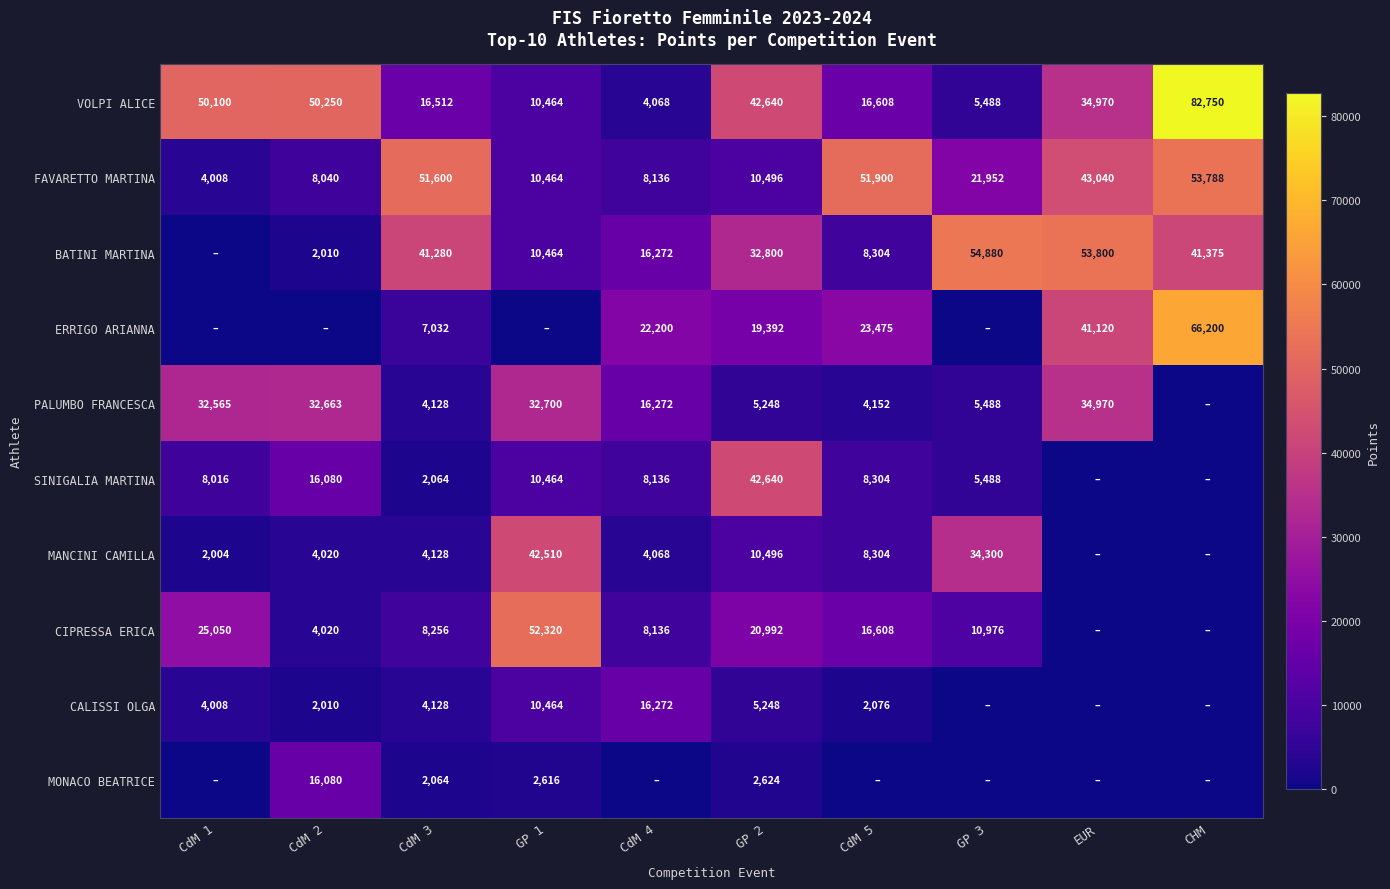

At how many categories does at least one series exceed 1021?

10